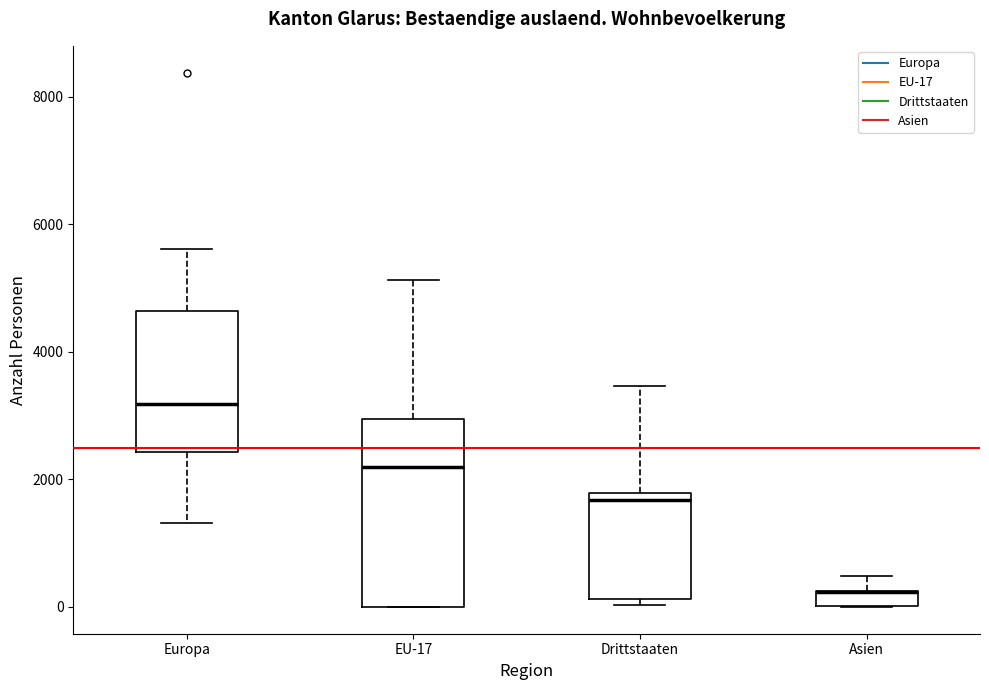

Where is the upper edge of the box for Asien on the y-axis? The values are not printed on the chart, so give them approximately, as read against the axis.

200